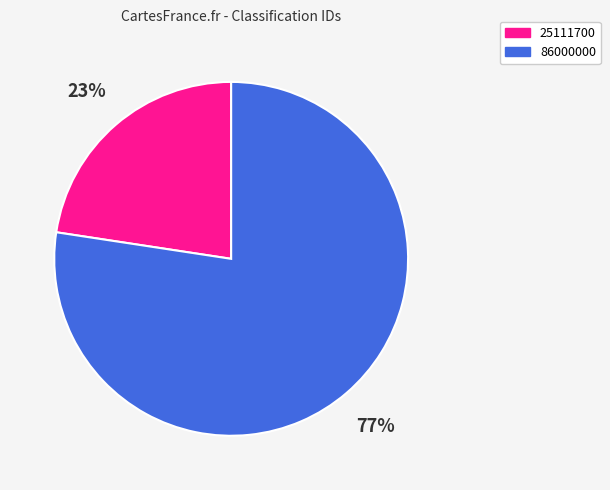

Is there a majority slice in this chart?

Yes